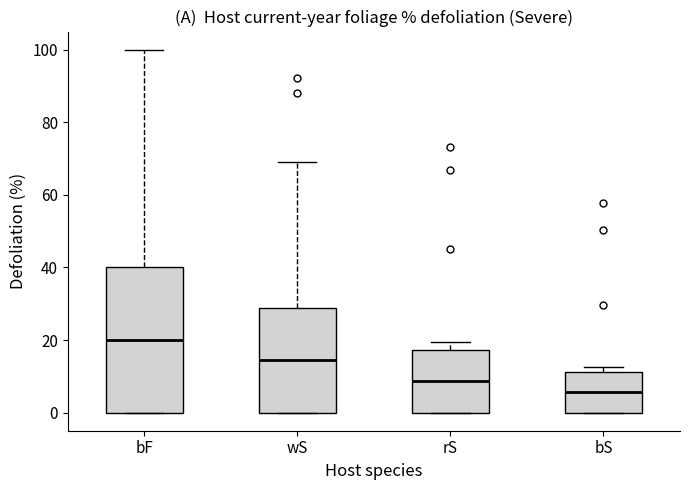

Which box is the tallest, from its lower edge to its upper edge?

bF